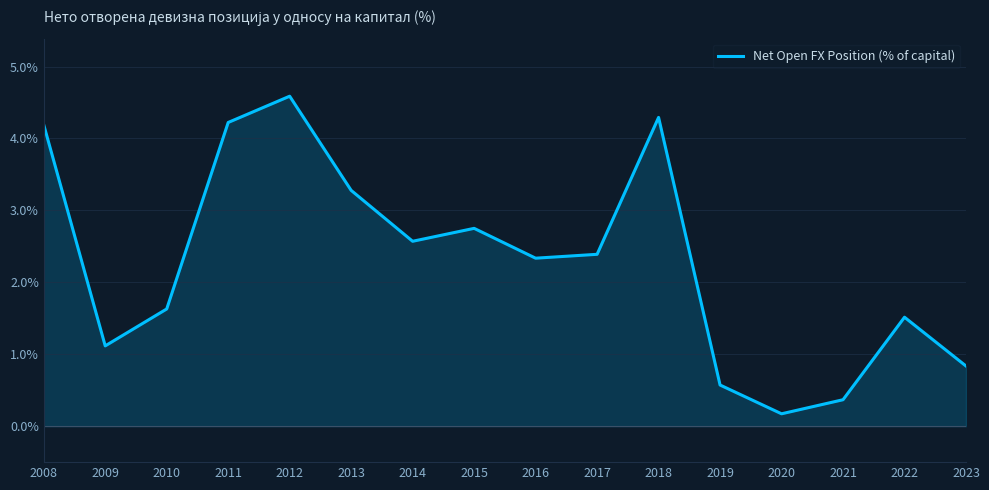

True or false: there are more than 0 points higher than both neighbors.

True